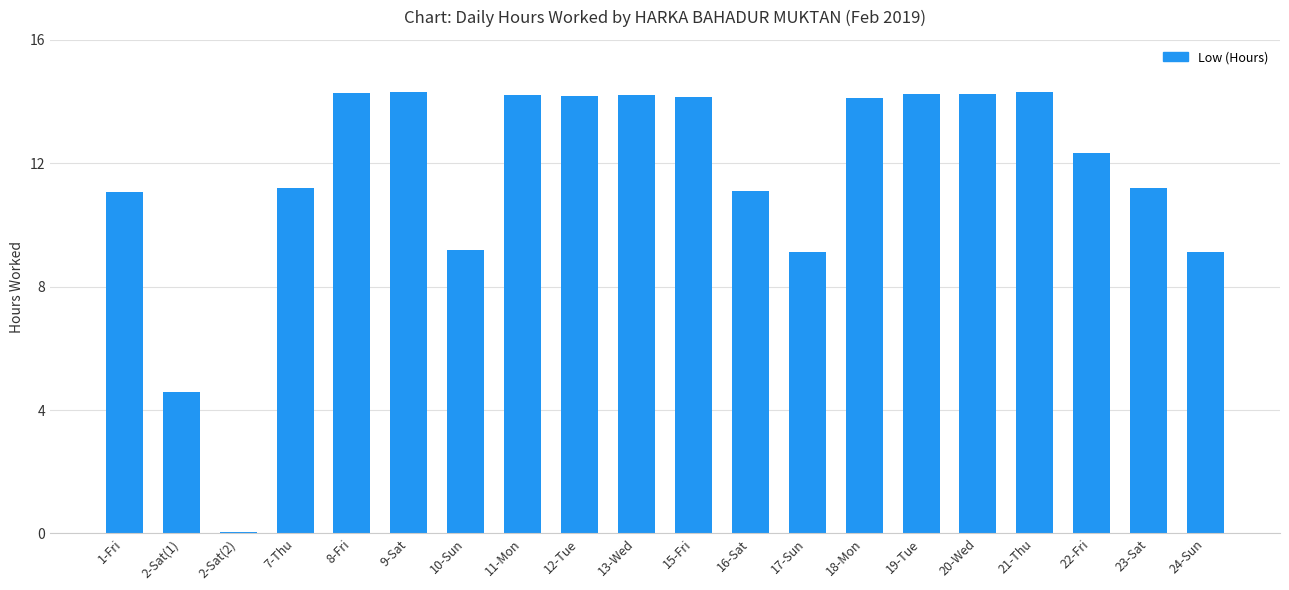

What is the change in value from 17-Sun to 18-Mon?

+5.0